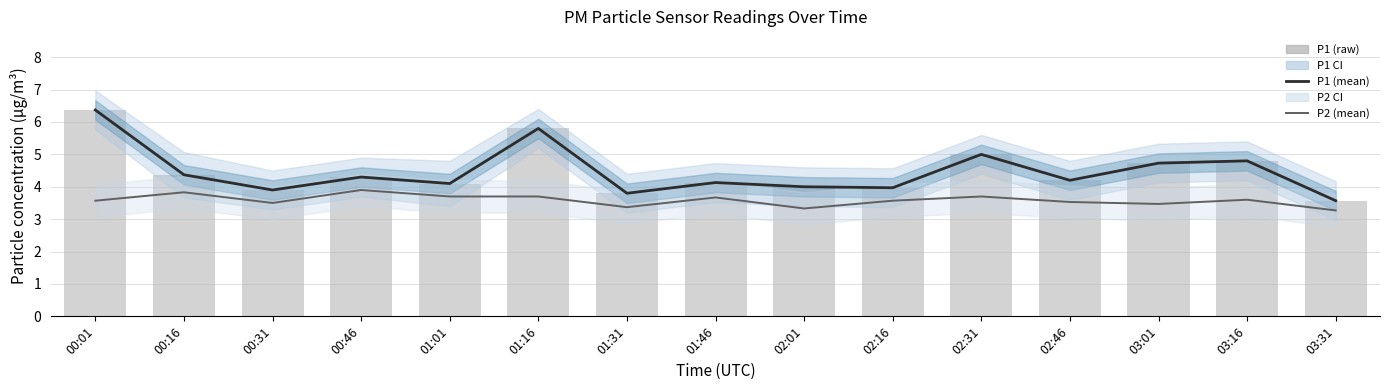

What is the value of the P2 (mean) bar at the 9th from the left?

3.3